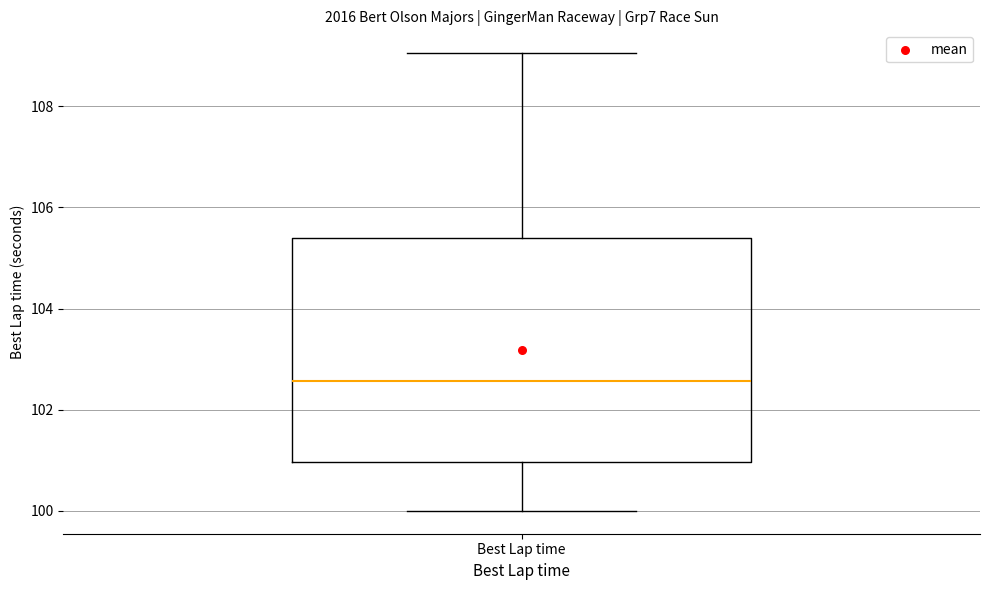

Where does the lower whisker of the box for Best Lap time end on the y-axis? The values are not printed on the chart, so give them approximately, as read against the axis.

100.0